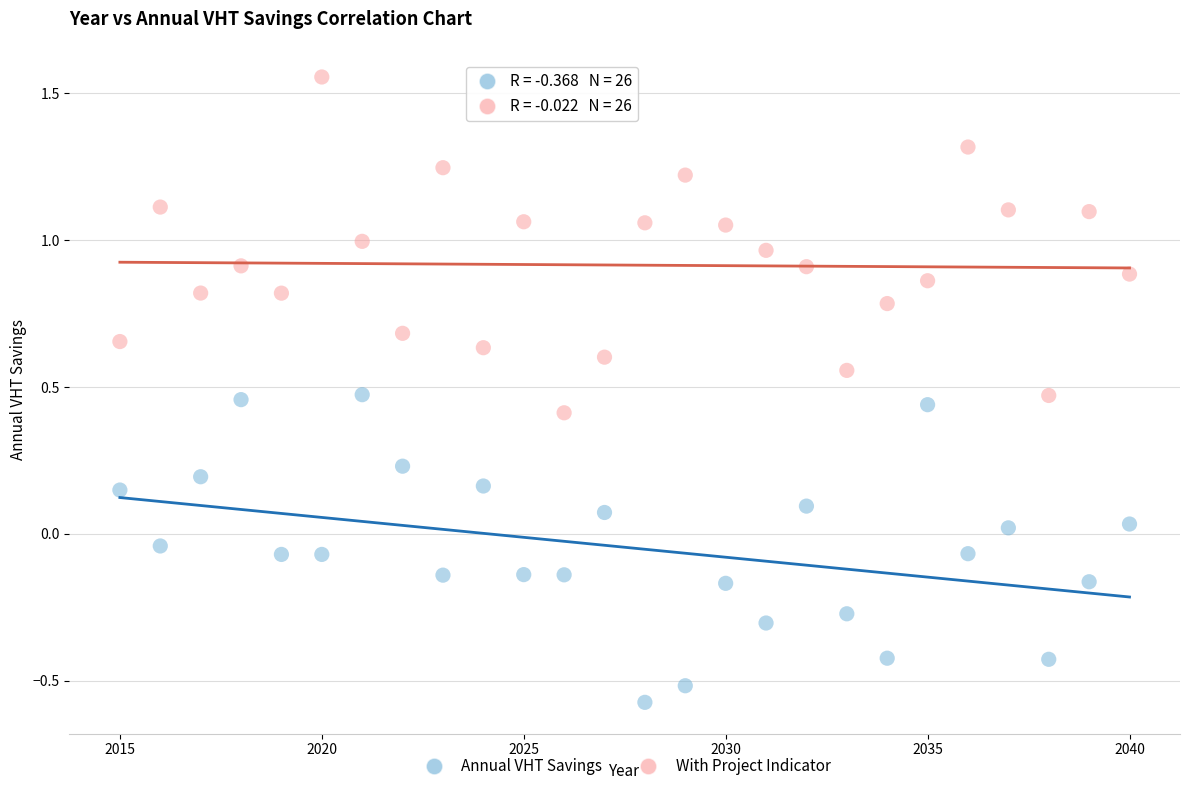

Across all data points, what is the range of Y values (max minus min)?

2.1